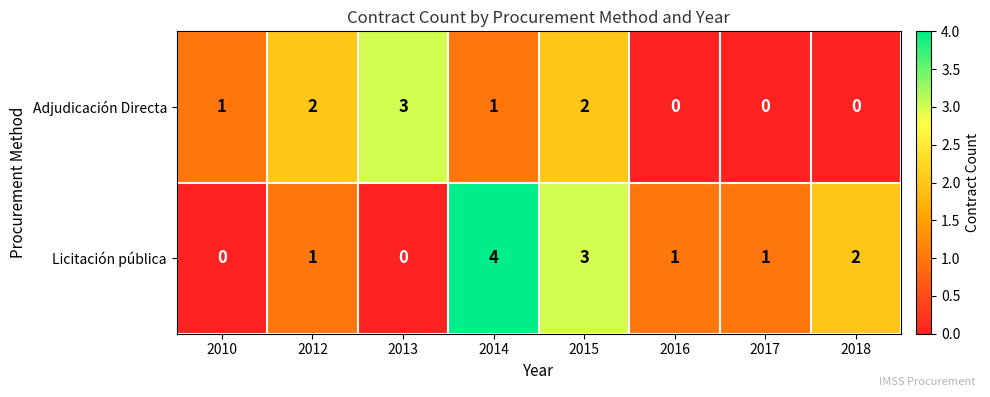

How many data points in Adjudicación Directa are less than 1?

3